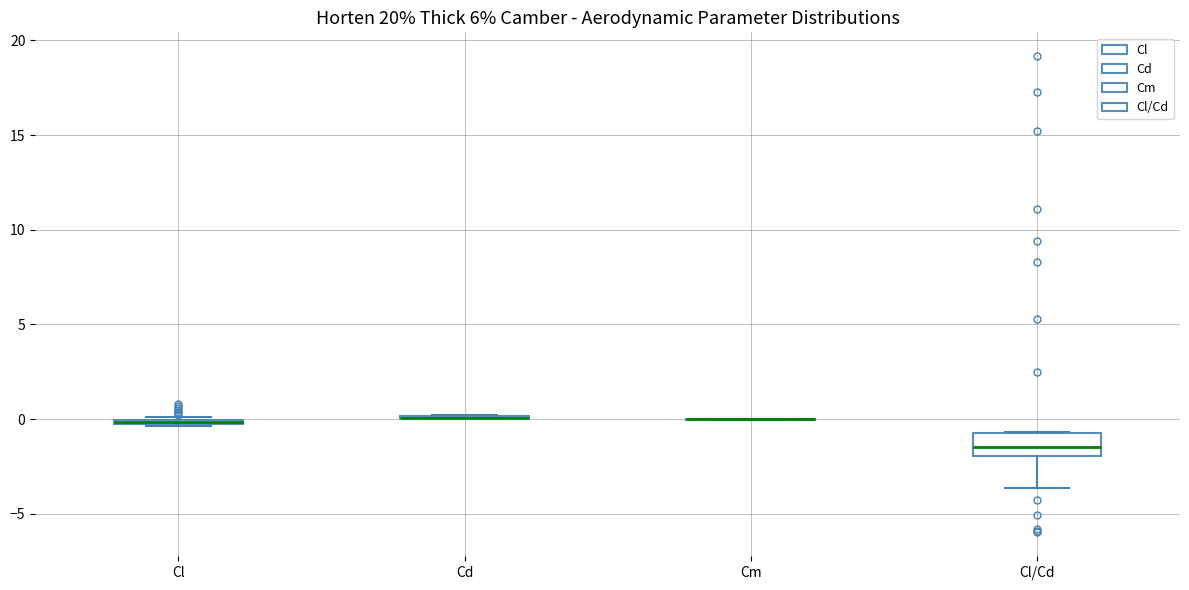

Where does the median line of the box for Cl/Cd sit on the y-axis? The values are not printed on the chart, so give them approximately, as read against the axis.

-1.5